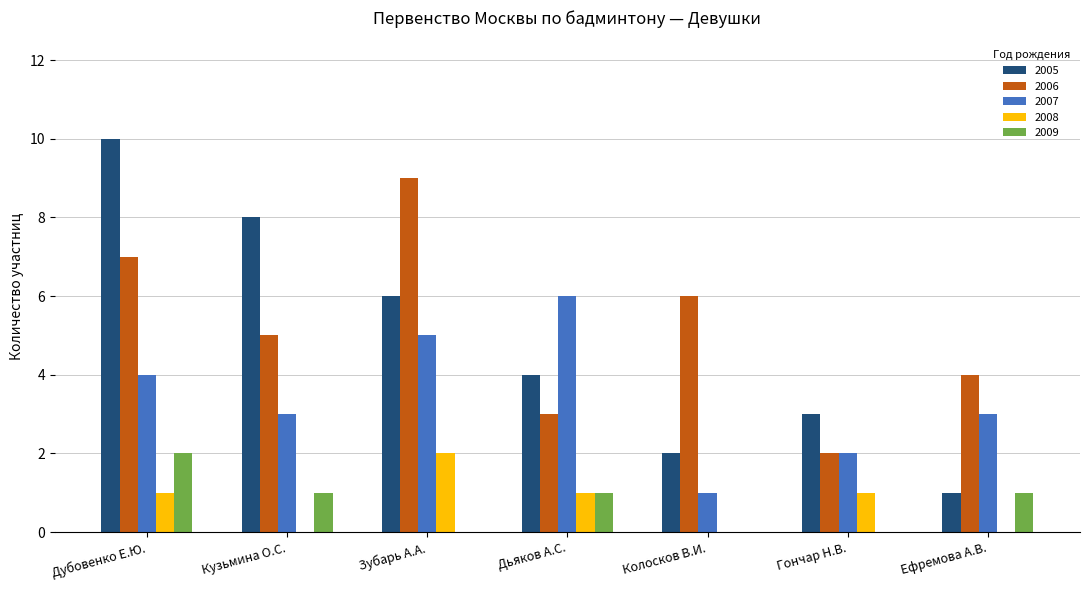

Reading left to right, extract all data points from this chart.

2005: 10	8	6	4	2	3	1
2006: 7	5	9	3	6	2	4
2007: 4	3	5	6	1	2	3
2008: 1	0	2	1	0	1	0
2009: 2	1	0	1	0	0	1